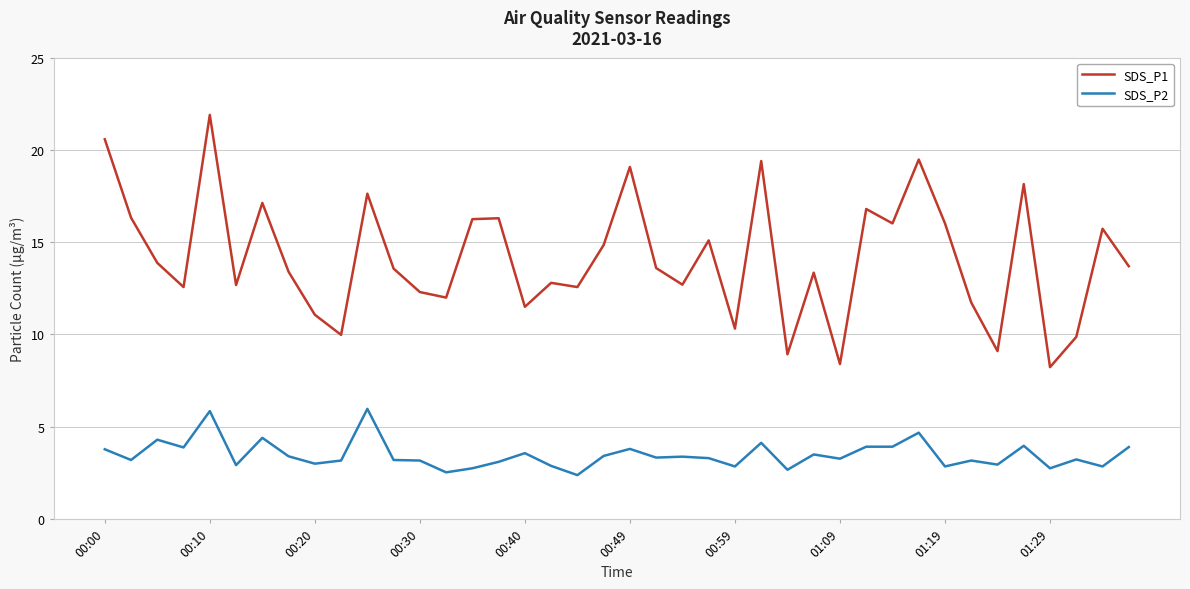

True or false: SDS_P2 has more than 0 interior local peaks.

True